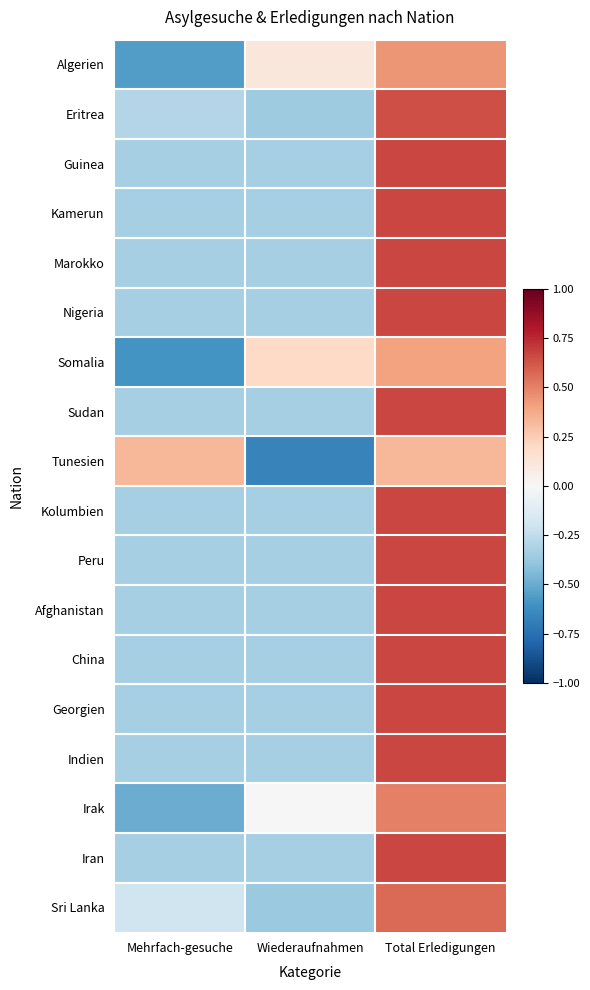

Reading left to right, transcribe all the data shown in this chart.

Algerien: Mehrfach-gesuche=-0.6	Wiederaufnahmen=0.1	Total Erledigungen=0.4
Eritrea: Mehrfach-gesuche=-0.3	Wiederaufnahmen=-0.4	Total Erledigungen=0.6
Guinea: Mehrfach-gesuche=-0.3	Wiederaufnahmen=-0.3	Total Erledigungen=0.7
Kamerun: Mehrfach-gesuche=-0.3	Wiederaufnahmen=-0.3	Total Erledigungen=0.7
Marokko: Mehrfach-gesuche=-0.3	Wiederaufnahmen=-0.3	Total Erledigungen=0.7
Nigeria: Mehrfach-gesuche=-0.3	Wiederaufnahmen=-0.3	Total Erledigungen=0.7
Somalia: Mehrfach-gesuche=-0.6	Wiederaufnahmen=0.2	Total Erledigungen=0.4
Sudan: Mehrfach-gesuche=-0.3	Wiederaufnahmen=-0.3	Total Erledigungen=0.7
Tunesien: Mehrfach-gesuche=0.3	Wiederaufnahmen=-0.7	Total Erledigungen=0.3
Kolumbien: Mehrfach-gesuche=-0.3	Wiederaufnahmen=-0.3	Total Erledigungen=0.7
Peru: Mehrfach-gesuche=-0.3	Wiederaufnahmen=-0.3	Total Erledigungen=0.7
Afghanistan: Mehrfach-gesuche=-0.3	Wiederaufnahmen=-0.3	Total Erledigungen=0.7
China: Mehrfach-gesuche=-0.3	Wiederaufnahmen=-0.3	Total Erledigungen=0.7
Georgien: Mehrfach-gesuche=-0.3	Wiederaufnahmen=-0.3	Total Erledigungen=0.7
Indien: Mehrfach-gesuche=-0.3	Wiederaufnahmen=-0.3	Total Erledigungen=0.7
Irak: Mehrfach-gesuche=-0.5	Wiederaufnahmen=0.0	Total Erledigungen=0.5
Iran: Mehrfach-gesuche=-0.3	Wiederaufnahmen=-0.3	Total Erledigungen=0.7
Sri Lanka: Mehrfach-gesuche=-0.2	Wiederaufnahmen=-0.4	Total Erledigungen=0.6